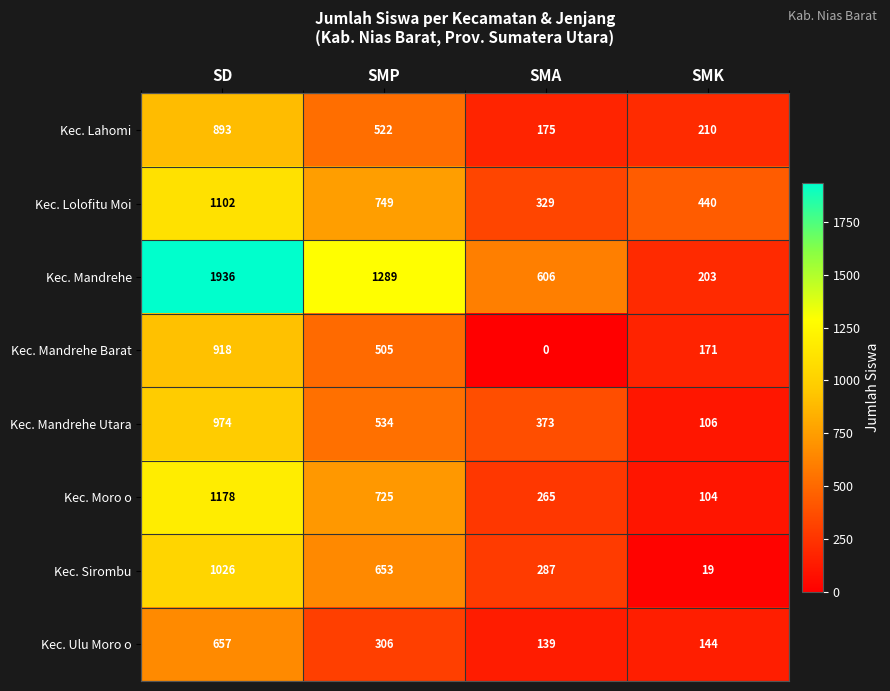

Is it true that Kec. Lahomi equals 470 at SD?

False